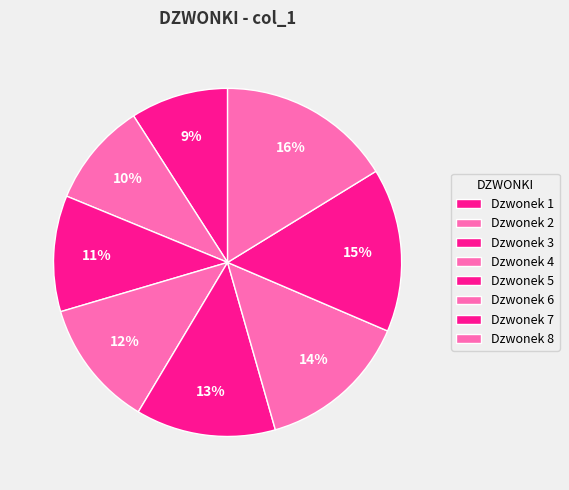

How many slices are in this pie chart?

8